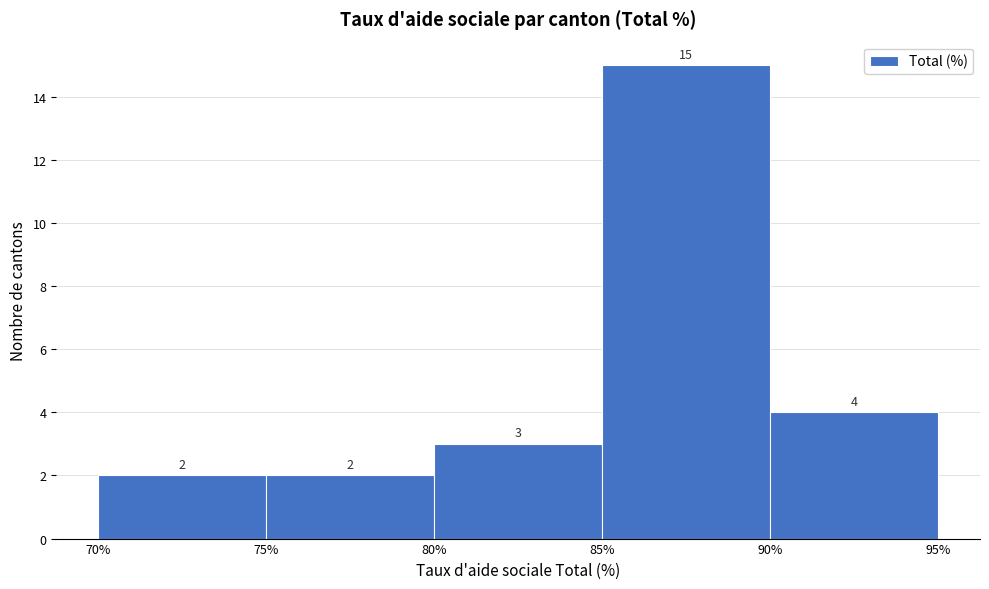

Which range on the x-axis has the tallest bar?

85% to 90%